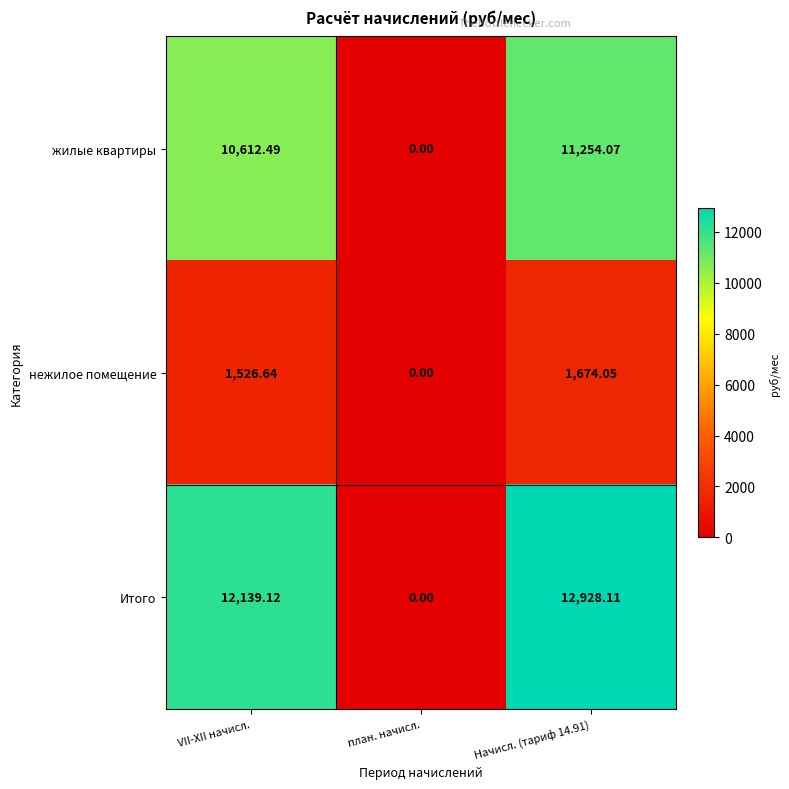

Is the value of жилые квартиры at VII-XII начисл. greater than the value of Итого at план. начисл.?

Yes